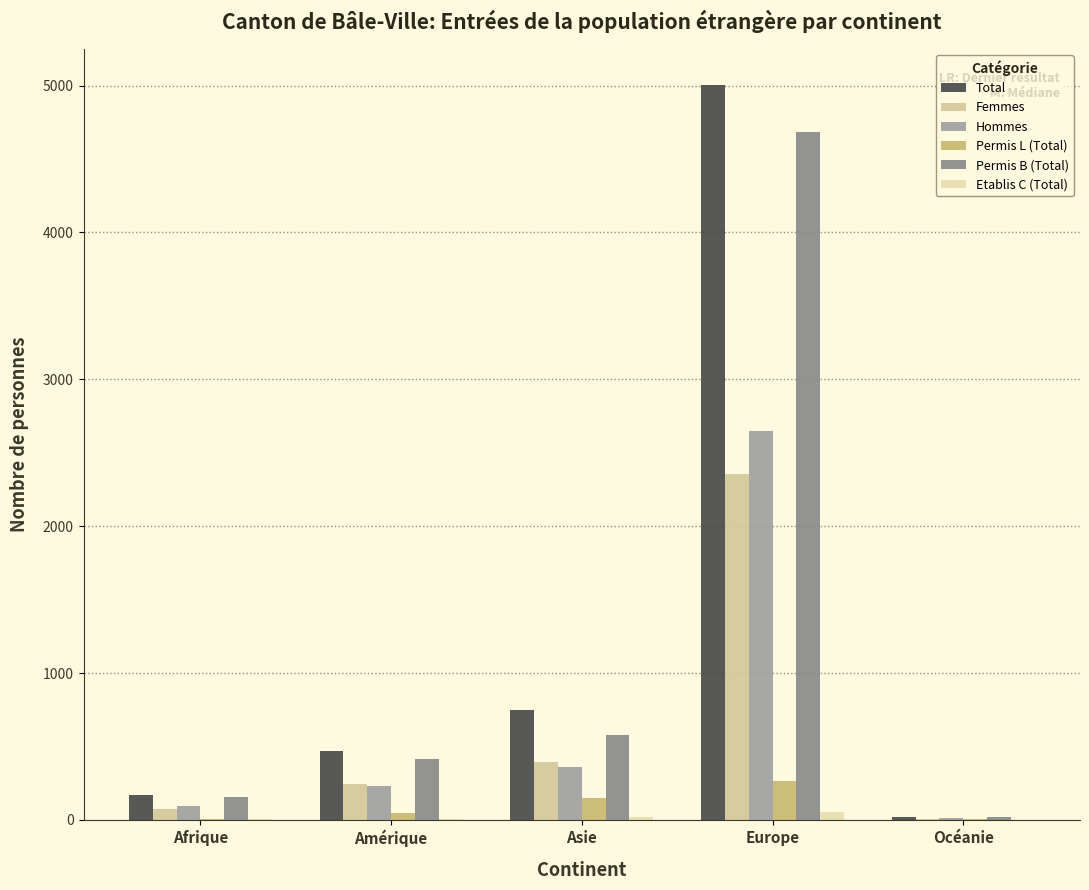

What is the spread (max minus min) of values at Amérique?

463